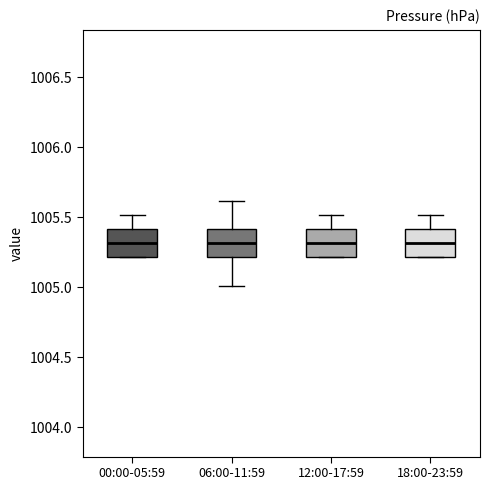

Where does the upper whisker of the box for 06:00-11:59 end on the y-axis? The values are not printed on the chart, so give them approximately, as read against the axis.

1005.6